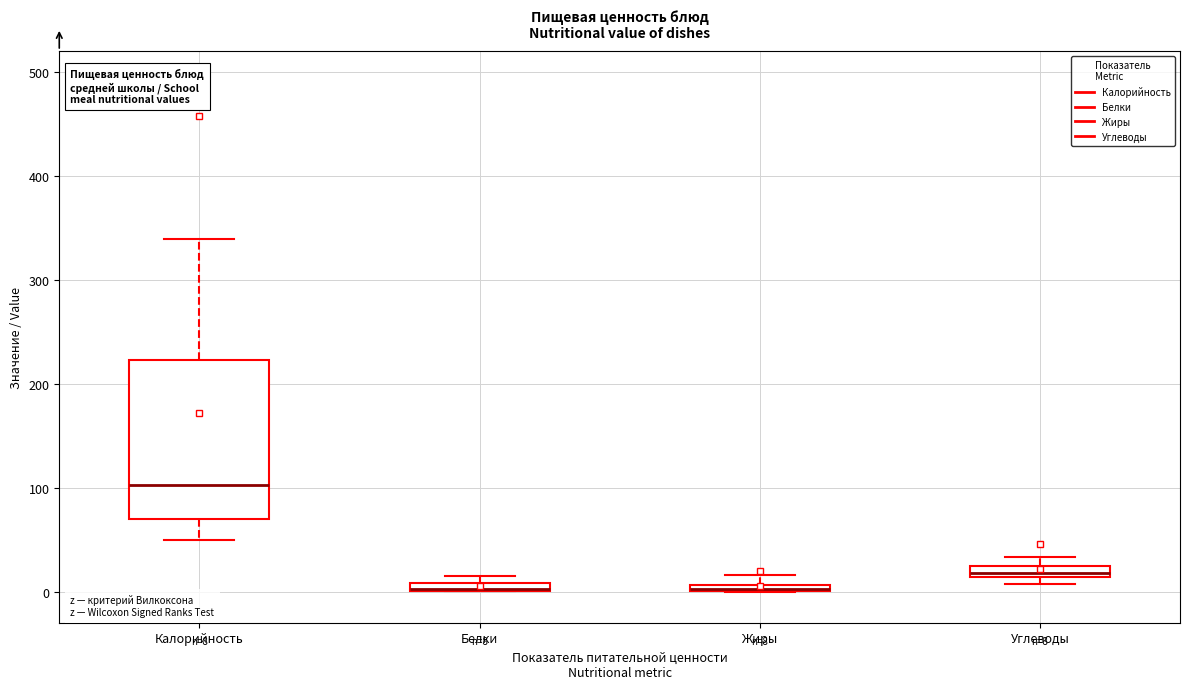

Comparing the boxes themselves (not the whiskers), which one is the tallest?

Калорийность